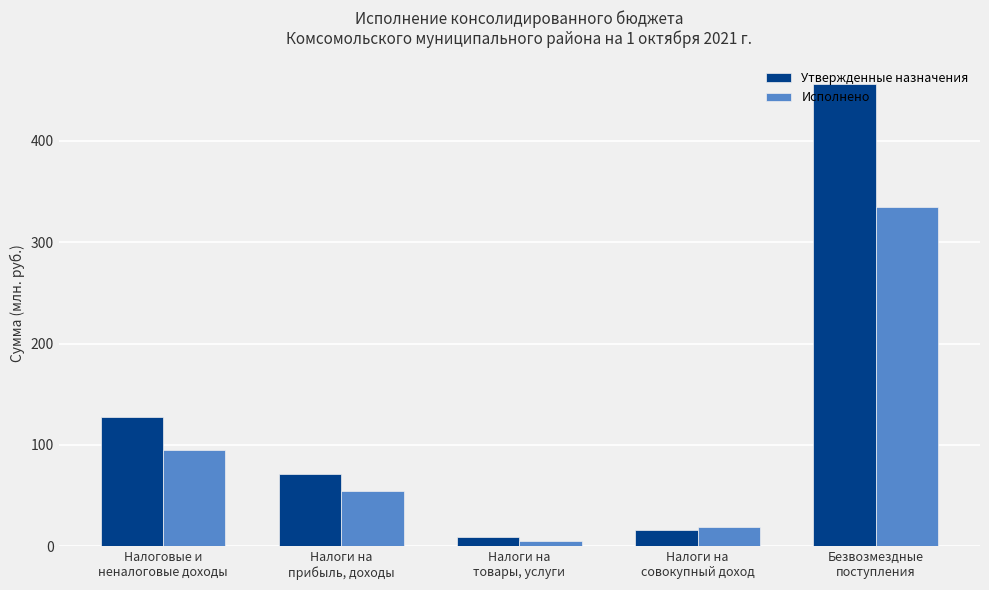

Reading left to right, list all the values displayed in this chart.

Утвержденные назначения: Налоговые и
неналоговые доходы=127.3	Налоги на
прибыль, доходы=71.6	Налоги на
товары, услуги=8.9	Налоги на
совокупный доход=16.3	Безвозмездные
поступления=456.1
Исполнено: Налоговые и
неналоговые доходы=95.4	Налоги на
прибыль, доходы=54.8	Налоги на
товары, услуги=5.6	Налоги на
совокупный доход=19.1	Безвозмездные
поступления=334.8